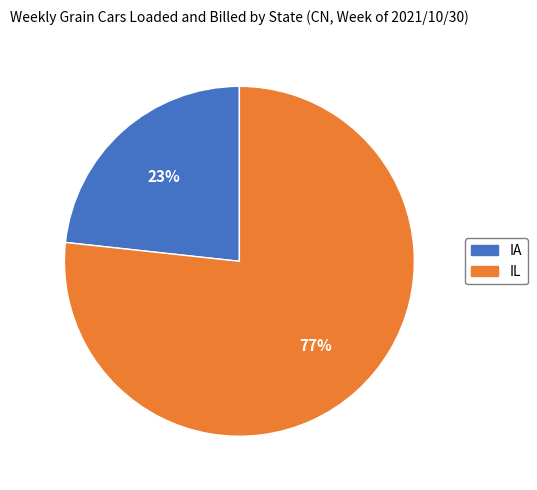

What is the largest slice in the pie chart?

IL